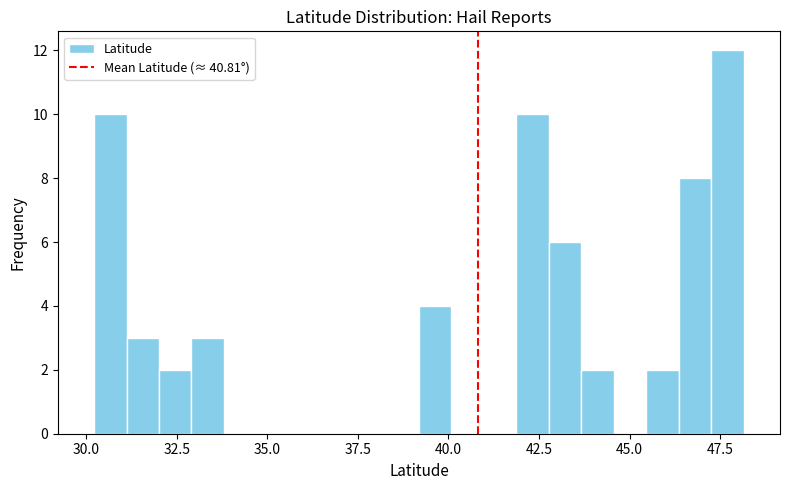

Around what value on the x-axis is the tallest bar? Give the approximate position of its centre, as read against the axis.

47.5